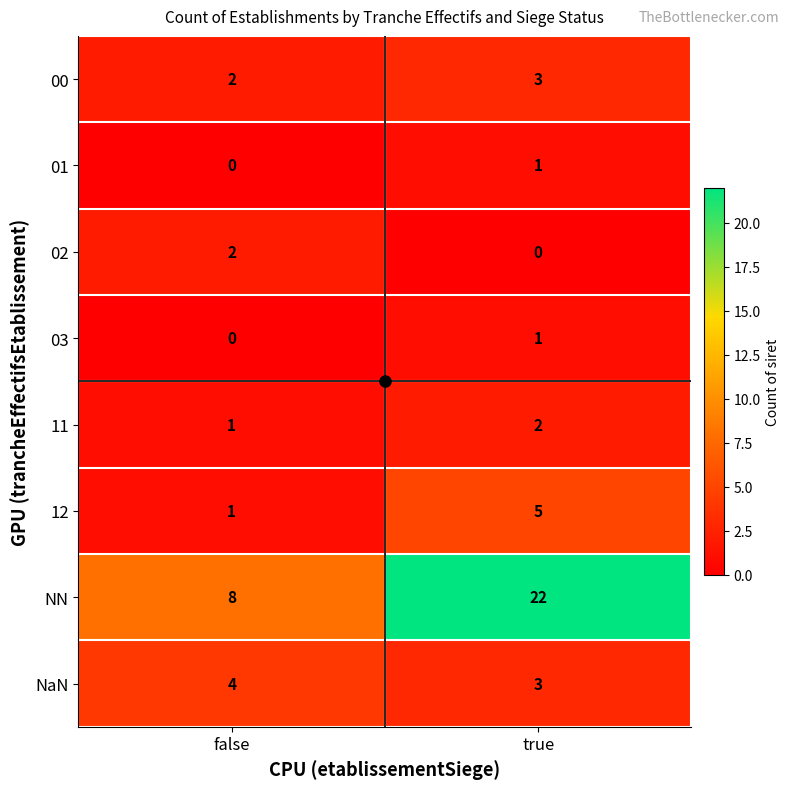

True or false: NaN has a value of 4 at false.

True